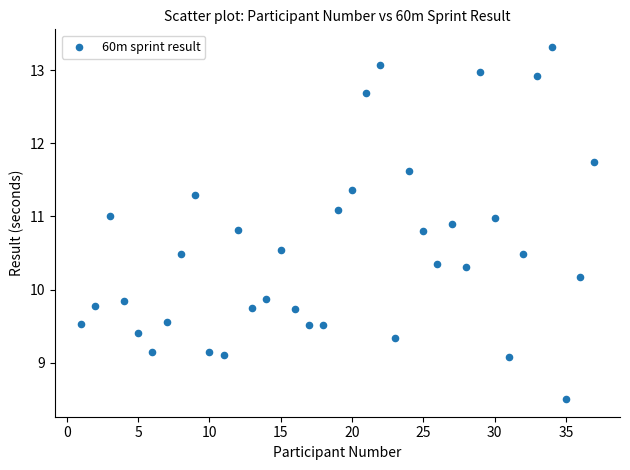

What is the range of X values (max minus min)?

36.0